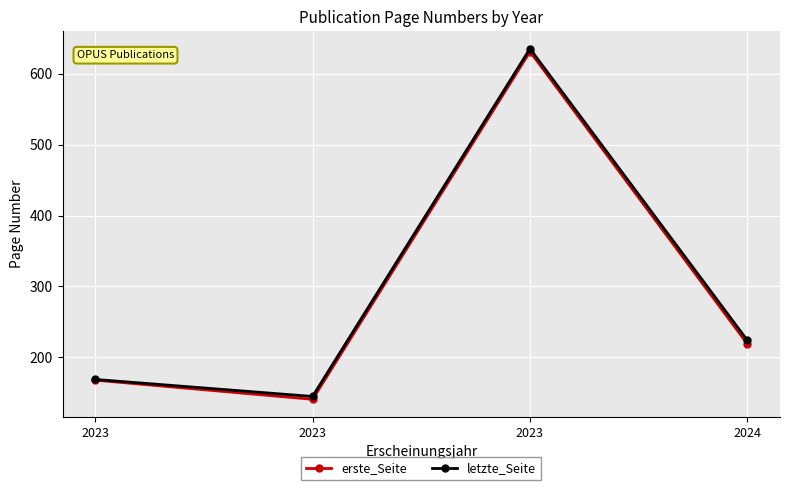

How many lines are shown in the chart?

2